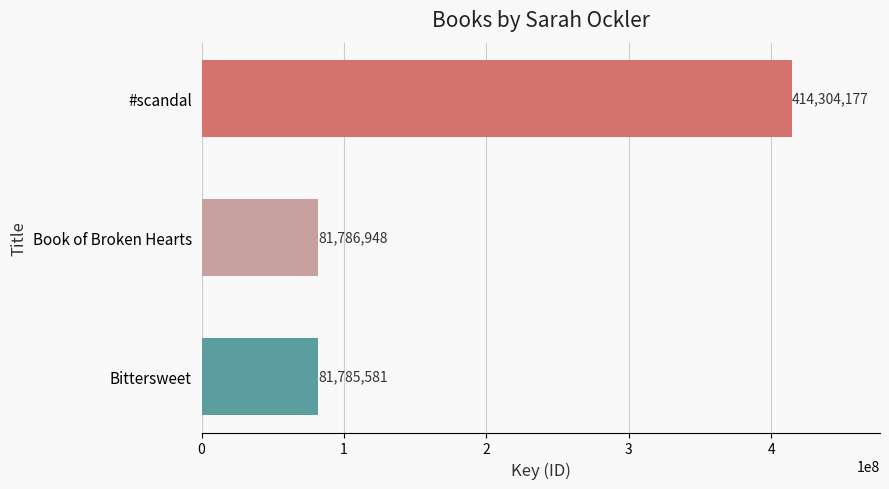

Between Book of Broken Hearts and #scandal, which is larger?

#scandal